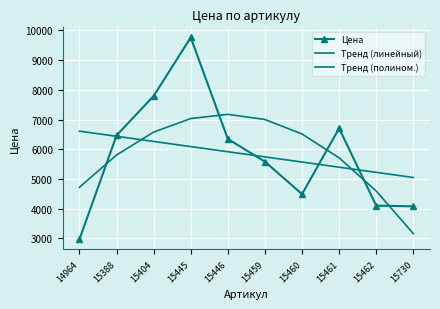

At which category is the sum across all series the highest?

15445